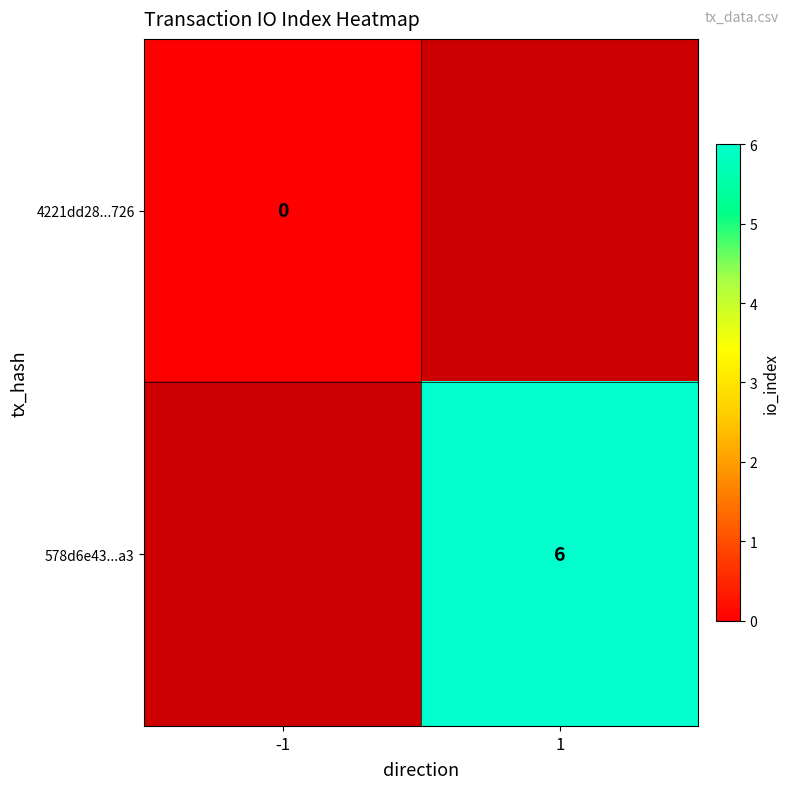

The 578d6e43...a3 series shows 10 at 1. True or false?

False